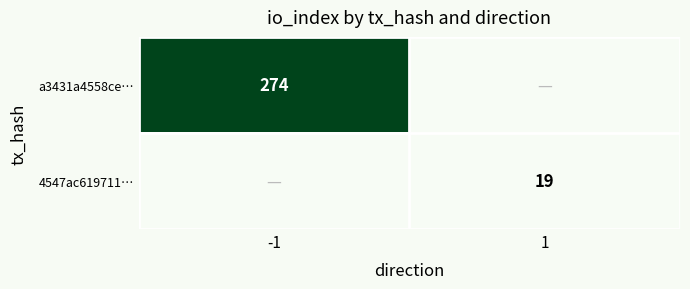

At which category is the sum across all series the highest?

-1